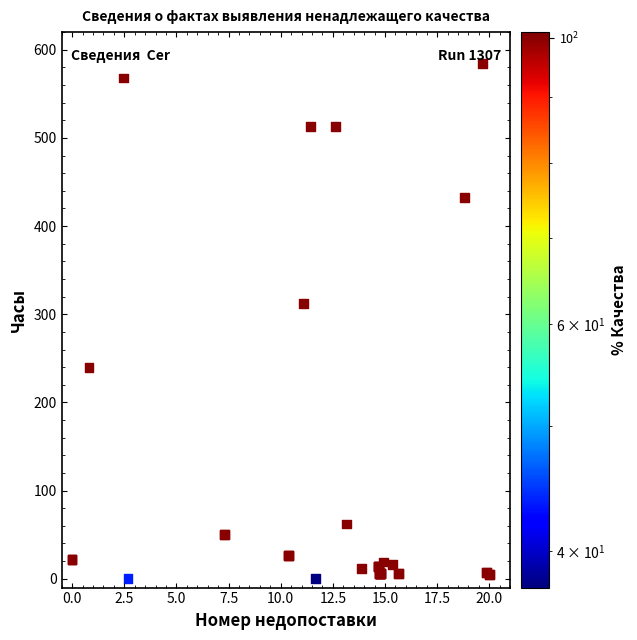

What Y value in the scatter plot is closest to 292?

312